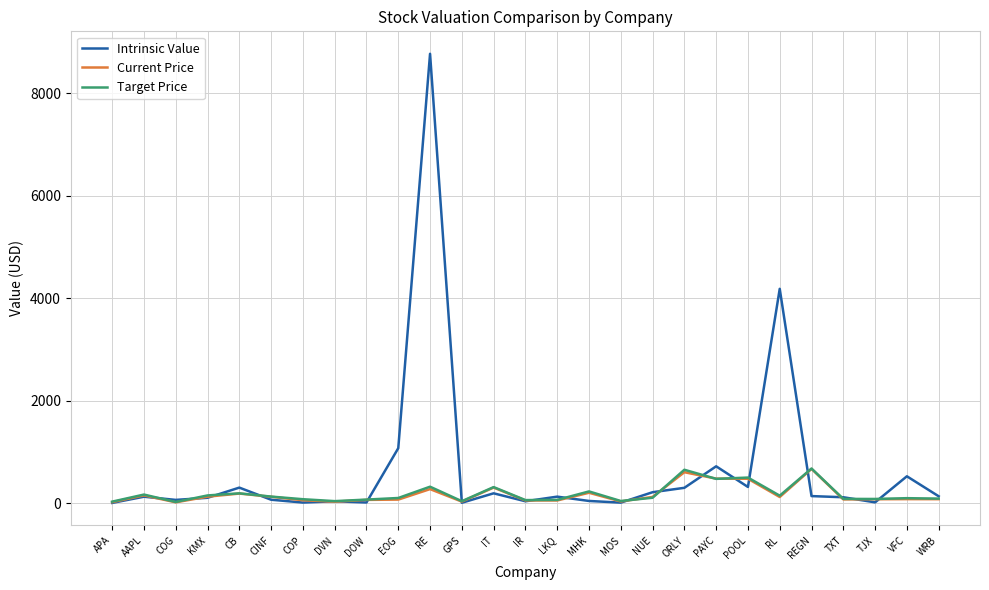

The value of Intrinsic Value at RL is 4183.7. True or false?

True